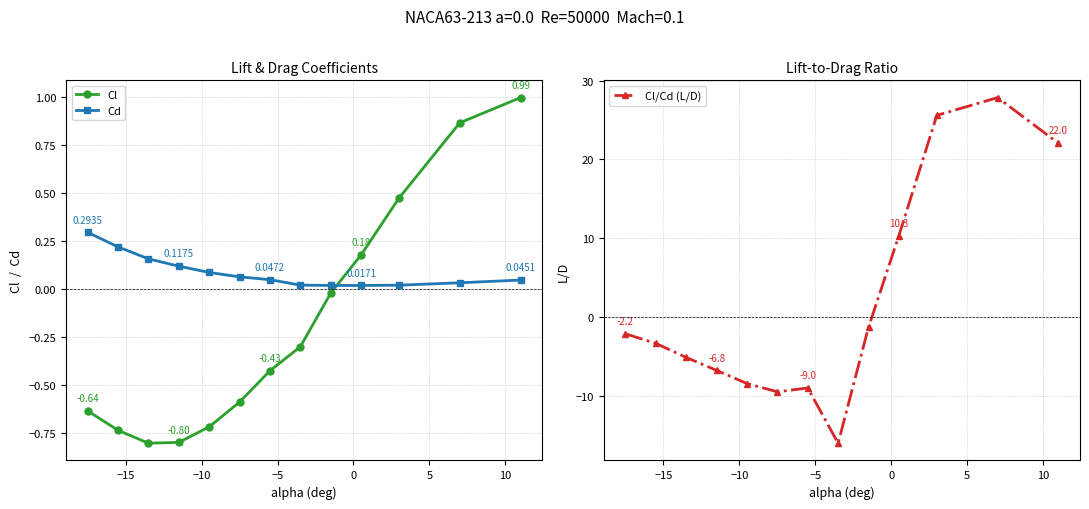

How many intersections are there between Cl and Cl/Cd (L/D)?

1